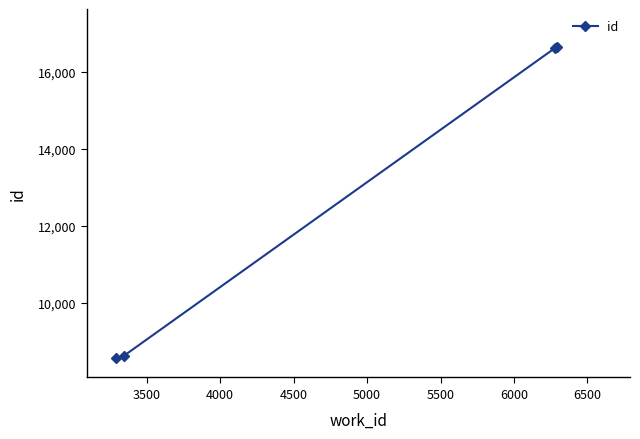

What is the value of the 4th point from the left?

16632